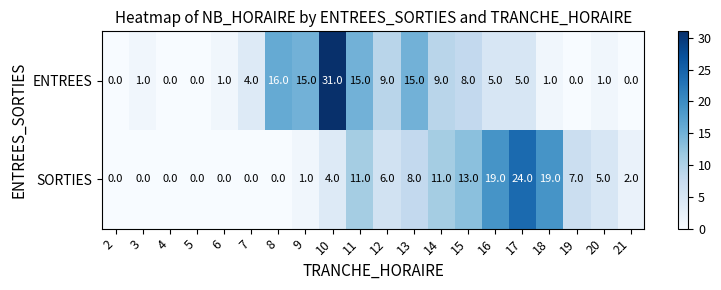

At how many categories does at least one series exceed 8?

11